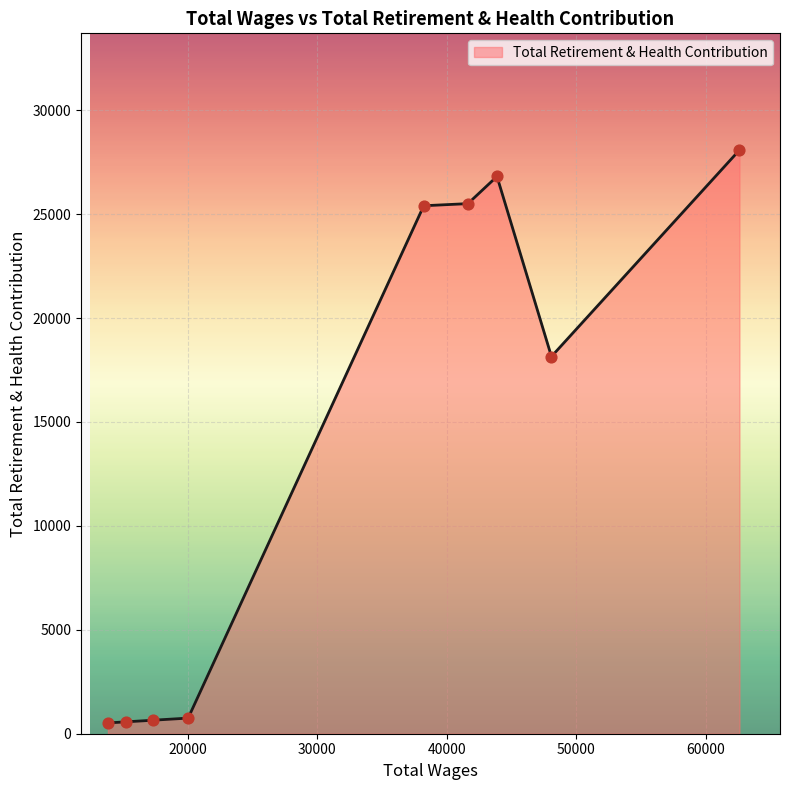

What is the difference between the maximum and minimum values?

27562